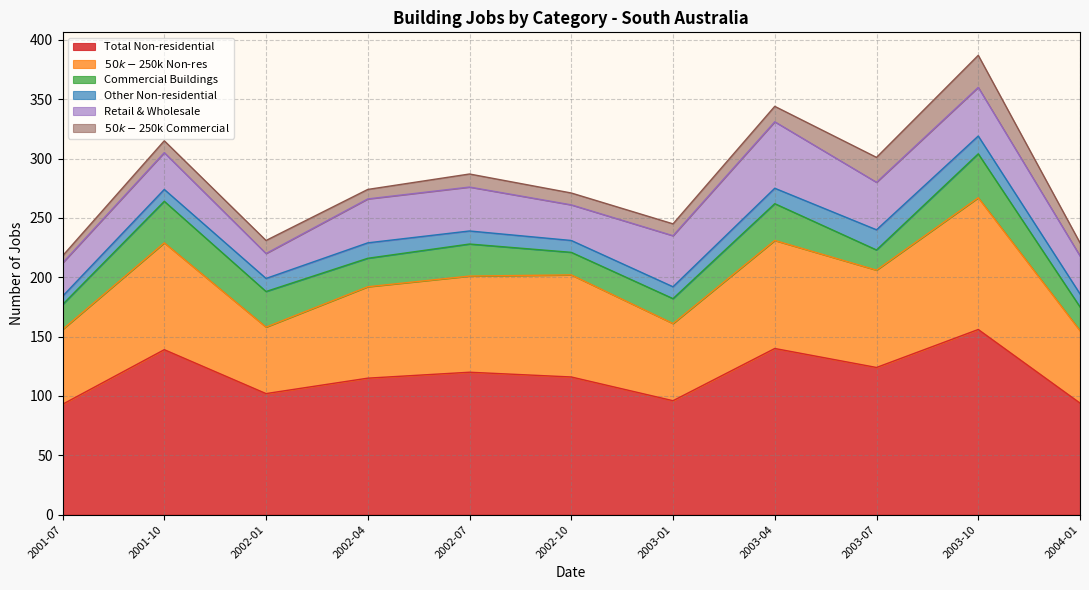

Between 2003-04 and 2003-10, which series saw the biggest shift?

$50k-$250k Non-res